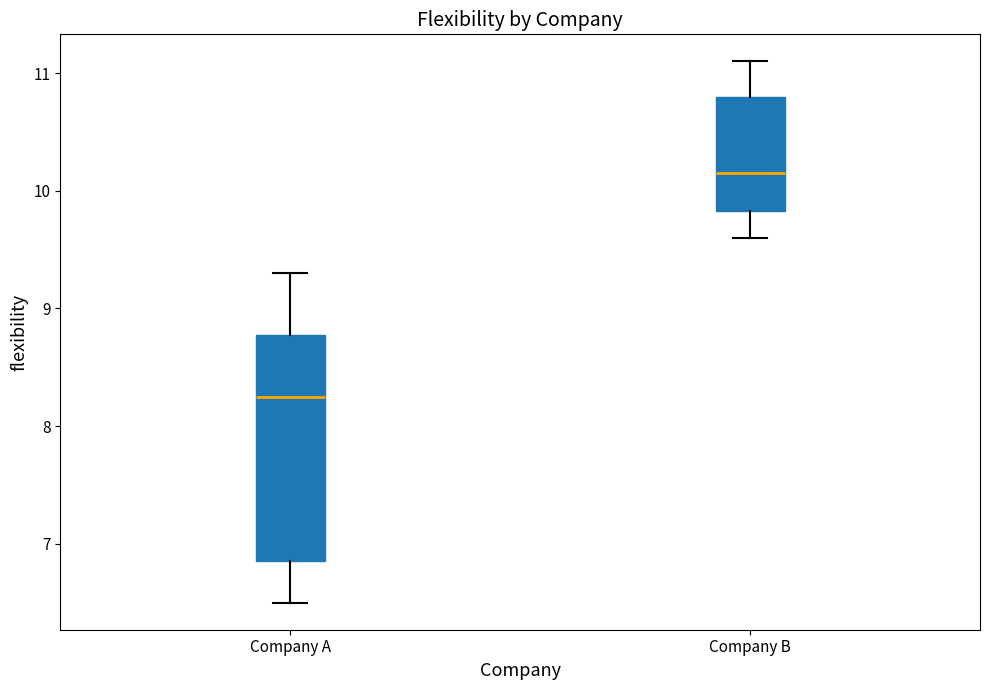

Reading left to right, transcribe this box plot: for each box, give where its median line is, the range the box spans, and where its two whiskers end, as read against the y-axis. The values are not printed on the chart, so give them approximately, as read against the axis.

Company A: median 8.3, box 6.9 to 8.8, whiskers 6.5 to 9.3
Company B: median 10.2, box 9.8 to 10.8, whiskers 9.6 to 11.1